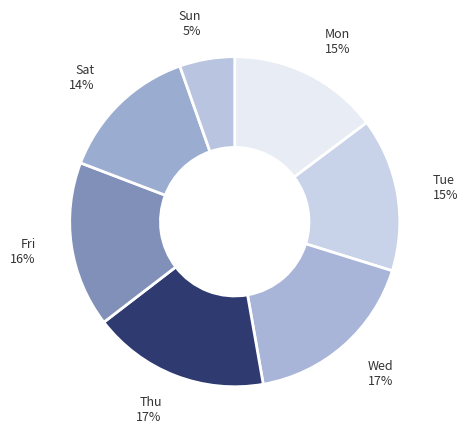

The Sun slice represents 5% of the pie. True or false?

True